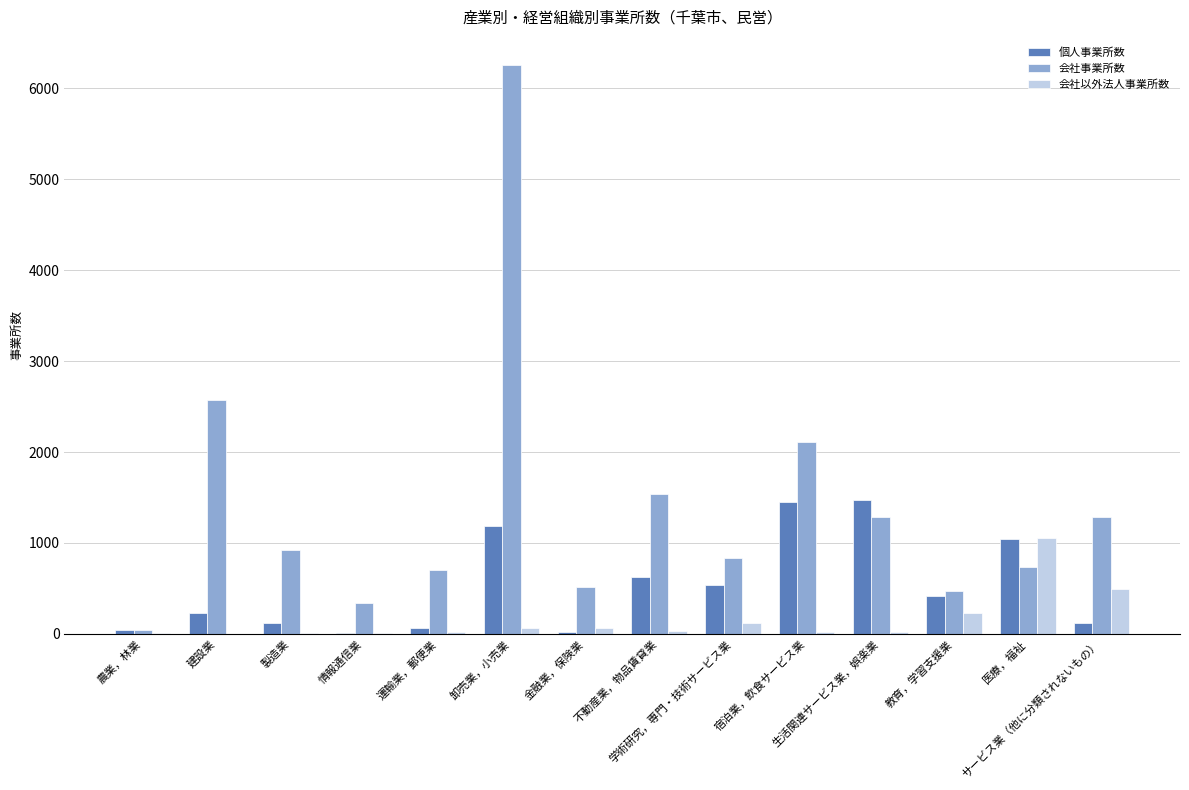

Where does the 会社以外法人事業所数 series first go above 30?

卸売業，小売業